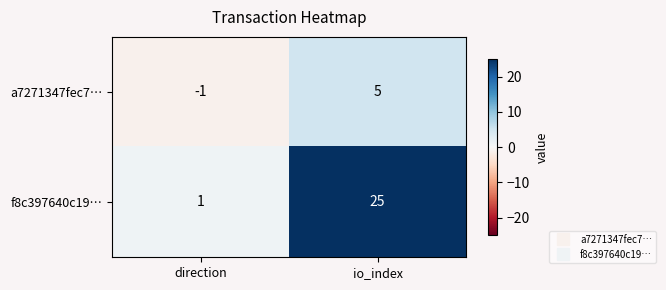

How many series are shown in this chart?

2